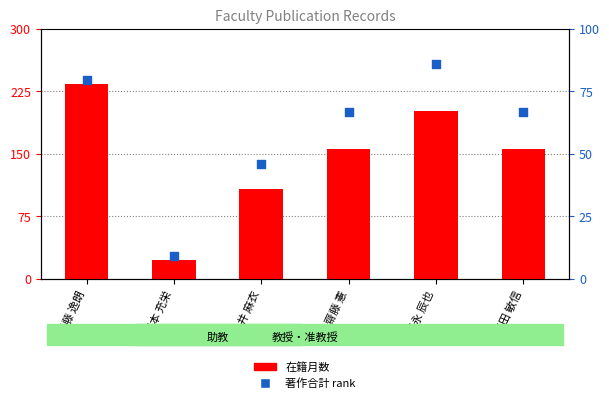

At how many categories does at least one series exceed 27?

5